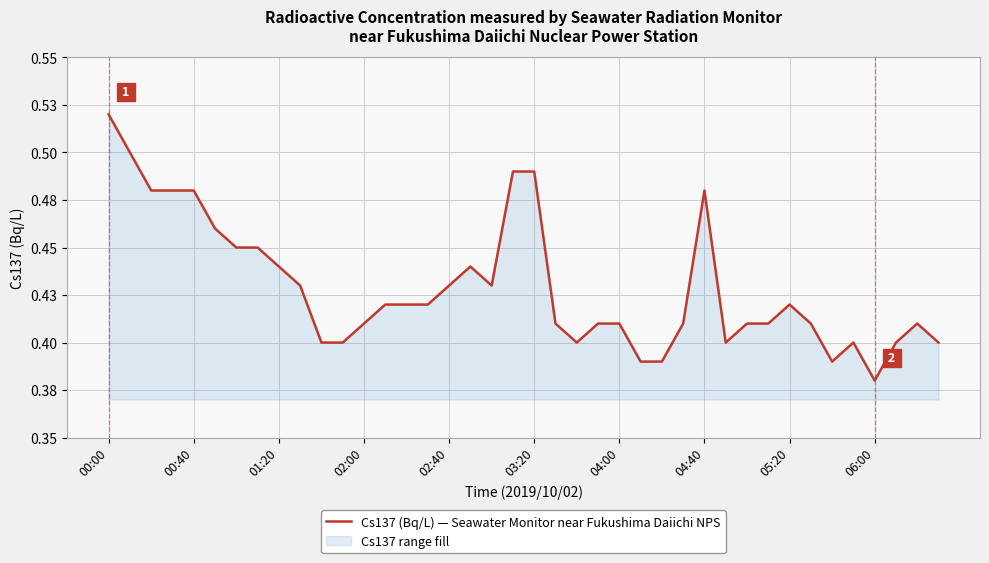

How many lines are shown in the chart?

1